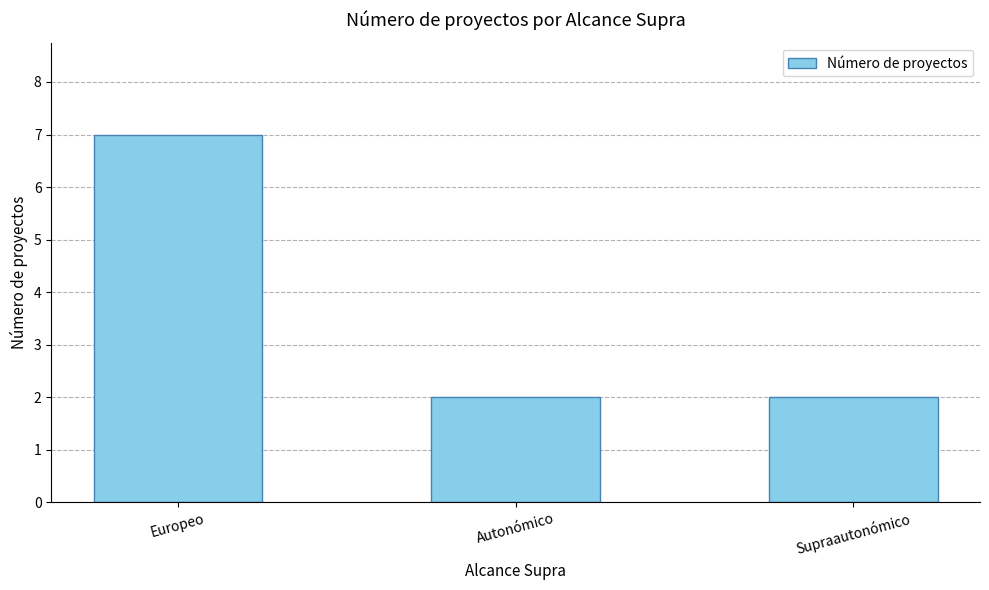

How many data points does each series have?

3